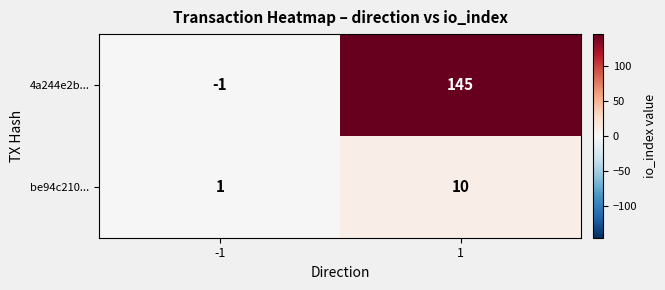

Count the number of data series in this chart.

2